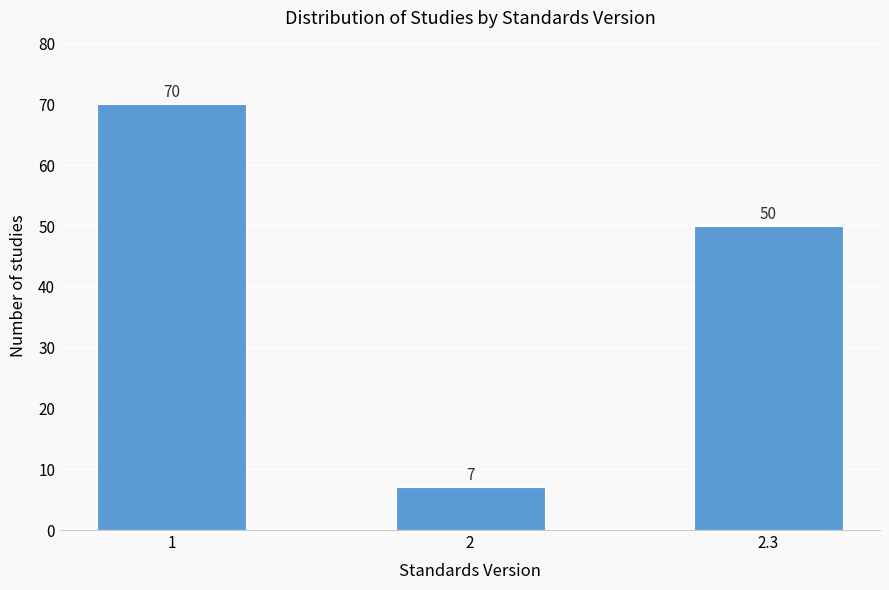

Reading right to left, list all the values displayed in this chart.

2.3=50	2=7	1=70